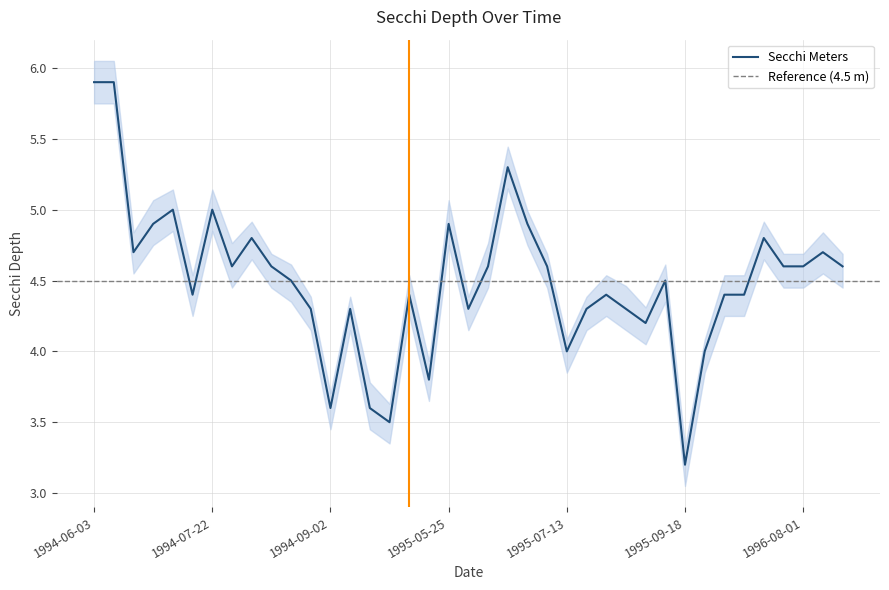

List the labels in order of value, largest first.

1994-06-03, 1994-06-09, 1995-06-18, 1994-07-06, 1994-07-22, 1994-06-30, 1995-05-25, 1995-06-26, 1994-08-05, 1996-07-04, 1994-06-20, 1996-08-13, 1994-07-28, 1994-08-12, 1995-06-11, 1995-07-04, 1996-07-15, 1996-08-01, 1996-08-23, 1994-08-17, 1995-09-05, 1994-07-15, 1994-10-06, 1995-08-01, 1996-06-09, 1996-06-22, 1994-08-25, 1994-09-08, 1995-06-02, 1995-07-20, 1995-08-17, 1995-08-28, 1995-07-13, 1995-09-26, 1995-05-16, 1994-09-02, 1994-09-16, 1994-09-23, 1995-09-18